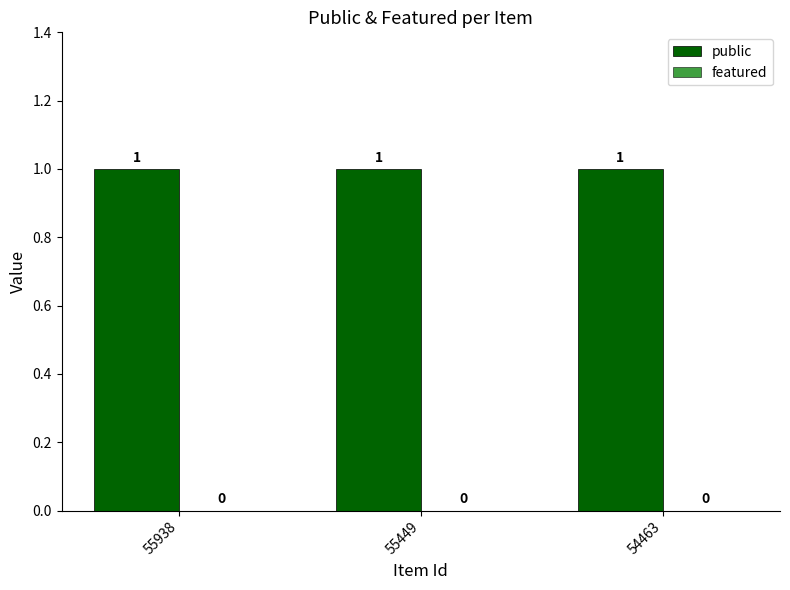

What is the value of the public bar at the 3rd from the left?

1